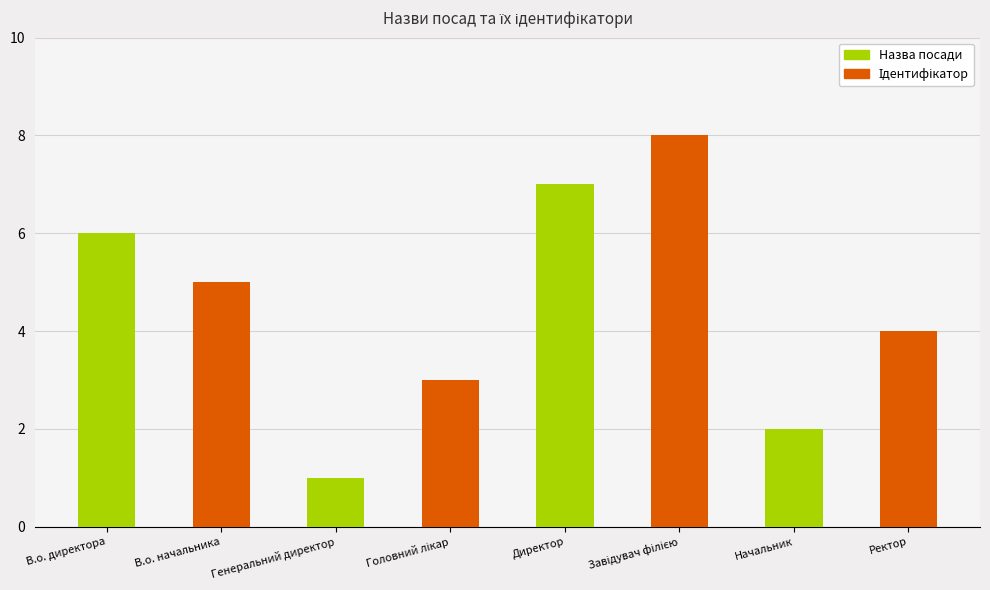

Rank the categories by value from highest to lowest.

Завідувач філією, Директор, В.о. директора, В.о. начальника, Ректор, Головний лікар, Начальник, Генеральний директор